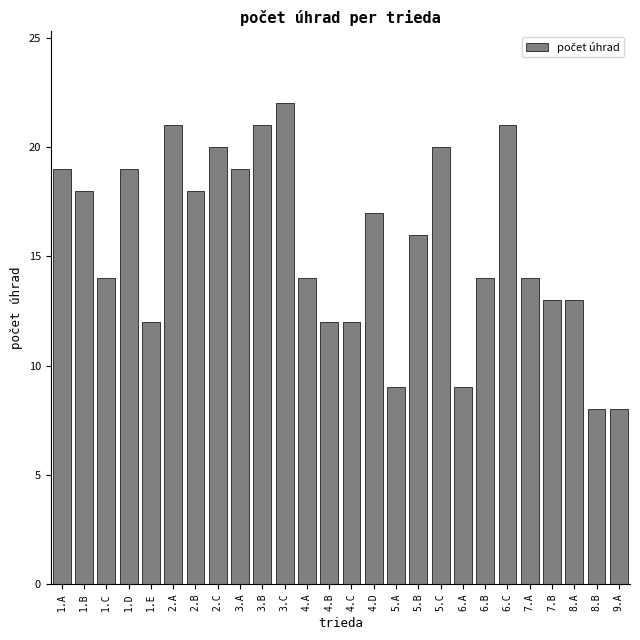

Reading right to left, transcribe all the data shown in this chart.

9.A=8	8.B=8	8.A=13	7.B=13	7.A=14	6.C=21	6.B=14	6.A=9	5.C=20	5.B=16	5.A=9	4.D=17	4.C=12	4.B=12	4.A=14	3.C=22	3.B=21	3.A=19	2.C=20	2.B=18	2.A=21	1.E=12	1.D=19	1.C=14	1.B=18	1.A=19